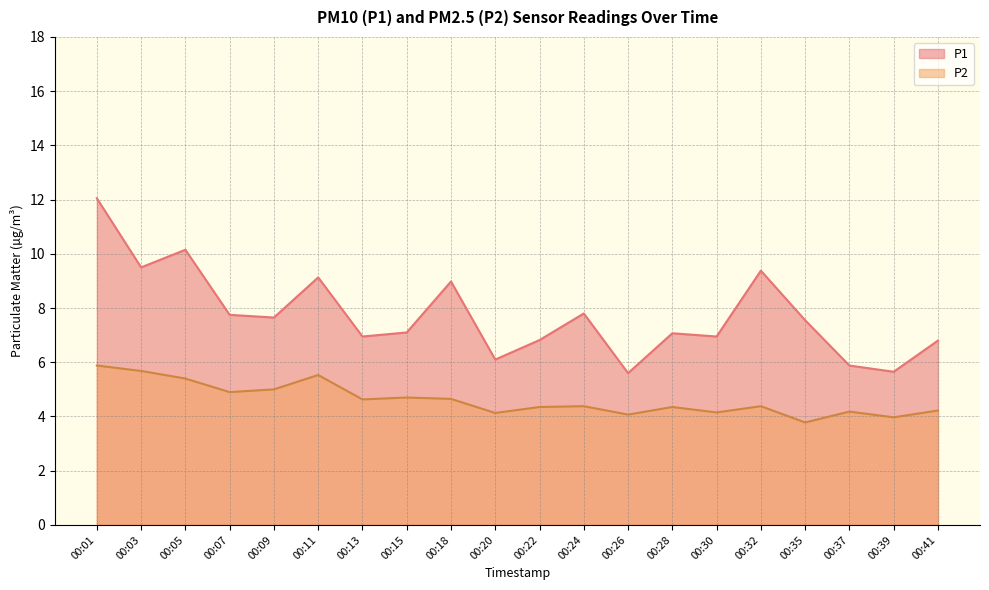

The value of P2 at 00:35 is 3.8. True or false?

True